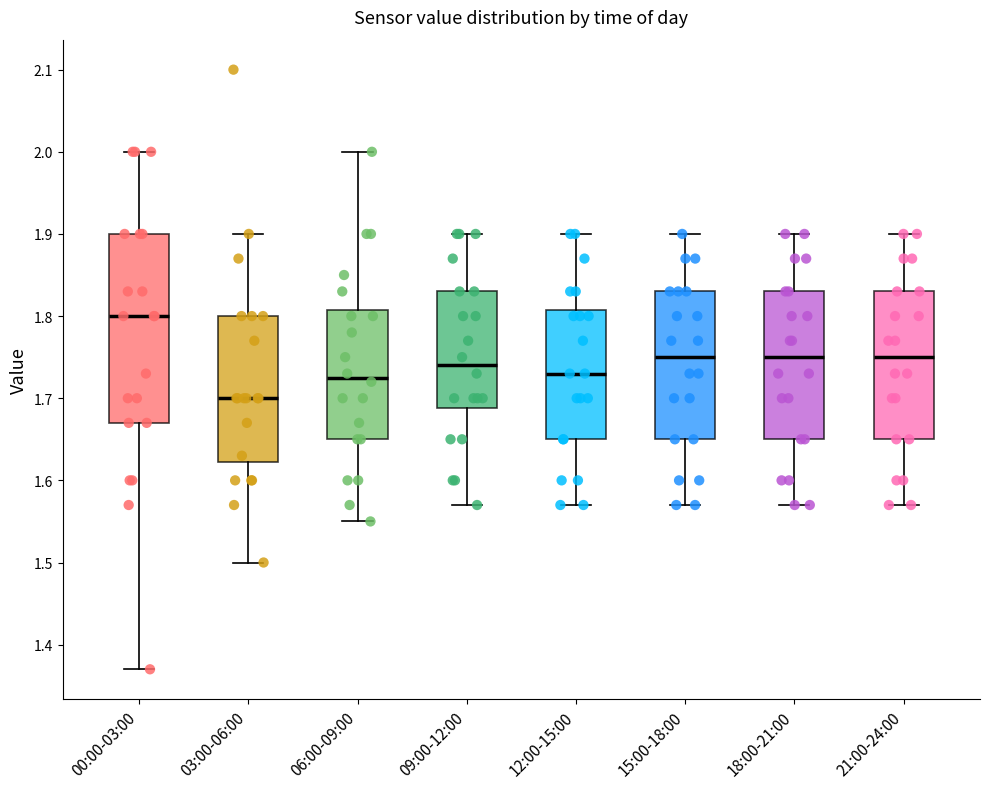

Comparing the boxes themselves (not the whiskers), which one is the tallest?

00:00-03:00